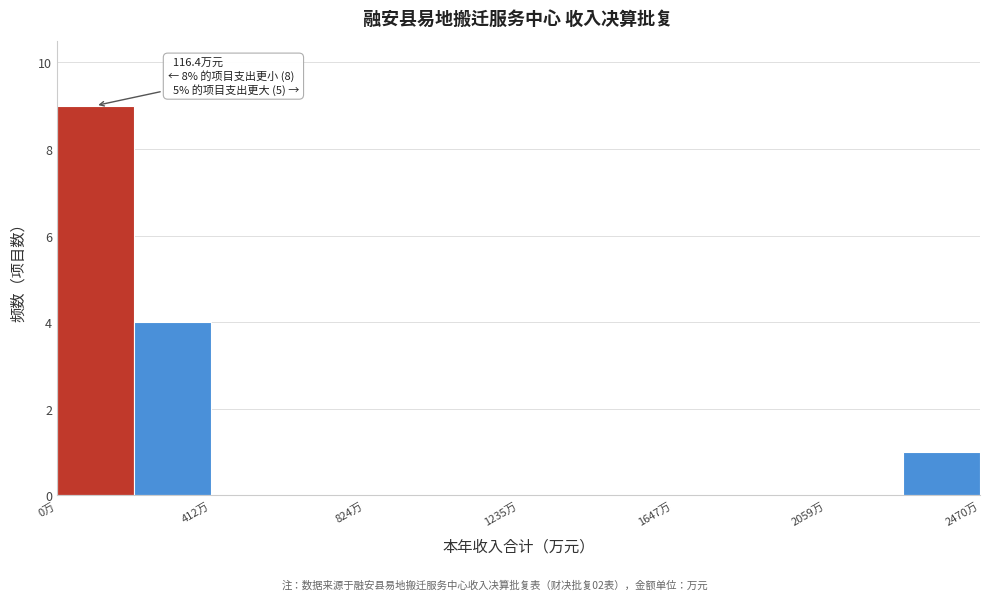

Which range on the x-axis has the tallest bar?

0 to 200